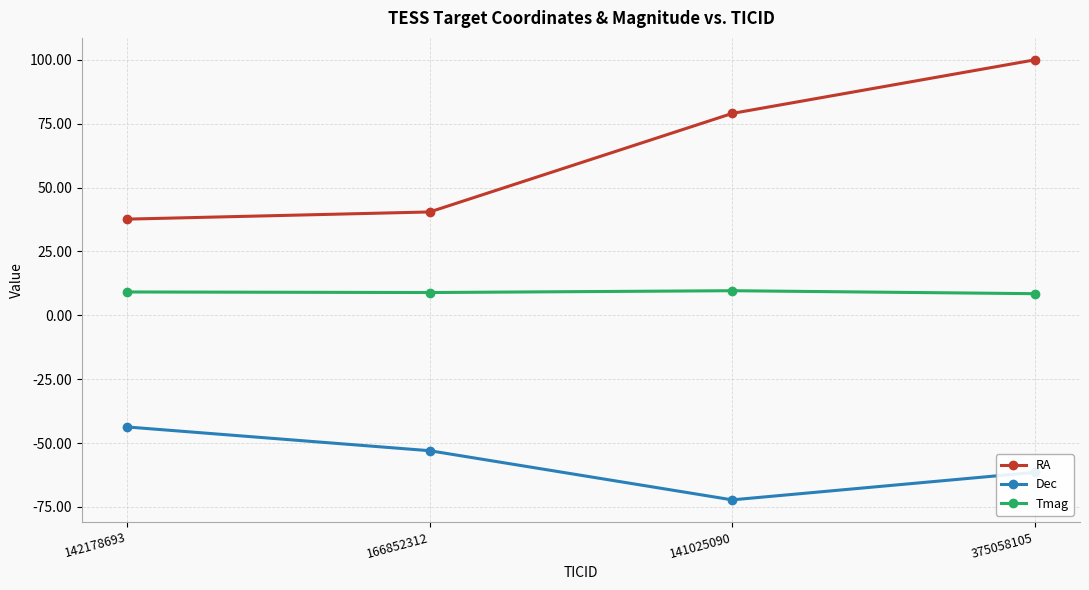

List the series in order of their peak value, lowest first.

Dec, Tmag, RA